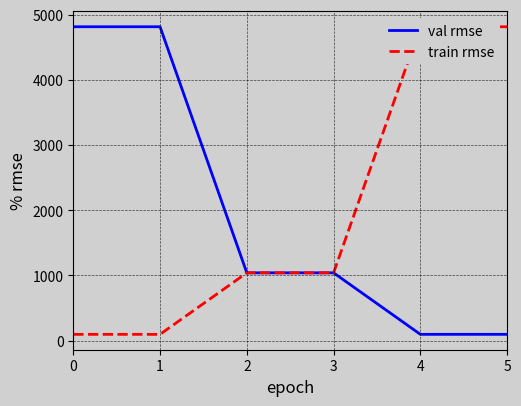

Which series has the largest range (max minus min)?

val rmse